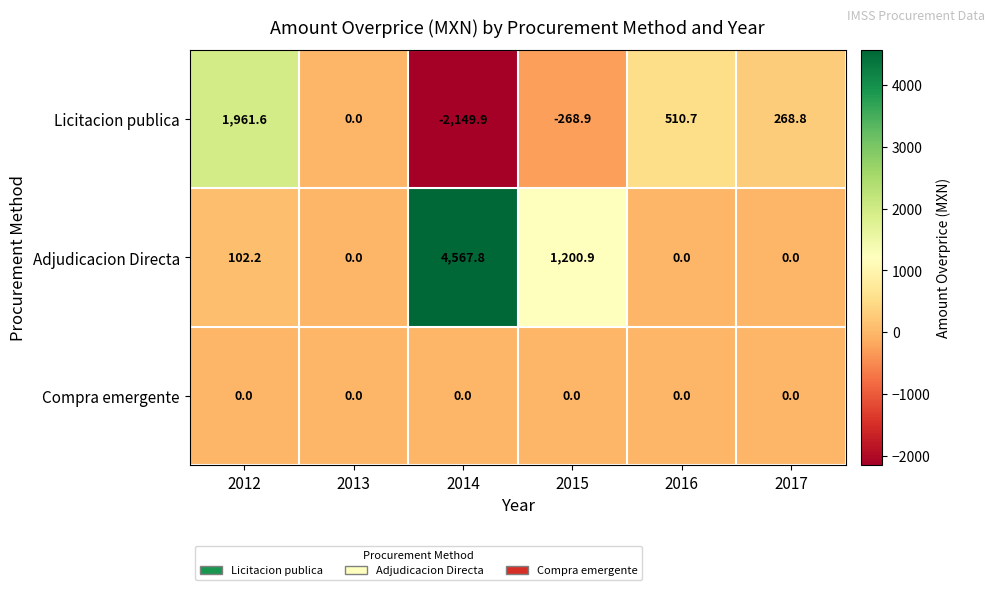

Reading left to right, list all the values displayed in this chart.

Licitacion publica: 1961.6	0.0	-2149.9	-268.9	510.7	268.8
Adjudicacion Directa: 102.2	0.0	4567.8	1200.9	0.0	0.0
Compra emergente: 0.0	0.0	0.0	0.0	0.0	0.0